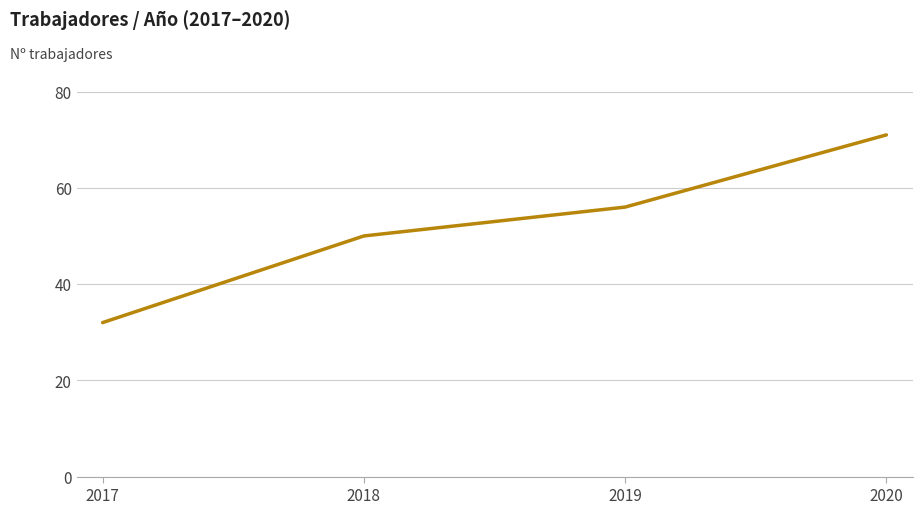

How many lines are shown in the chart?

1